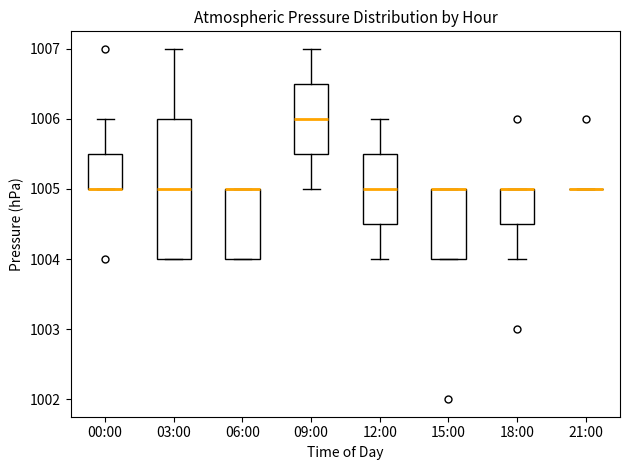

Where is the lower edge of the box for 15:00 on the y-axis? The values are not printed on the chart, so give them approximately, as read against the axis.

1004.0